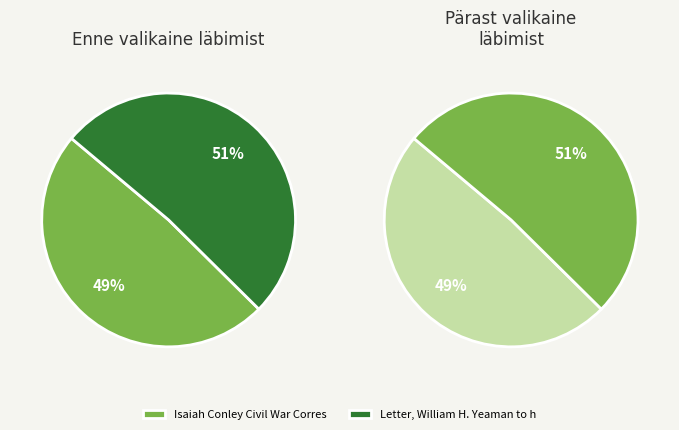

True or false: 1 accounts for 46% of the total.

False